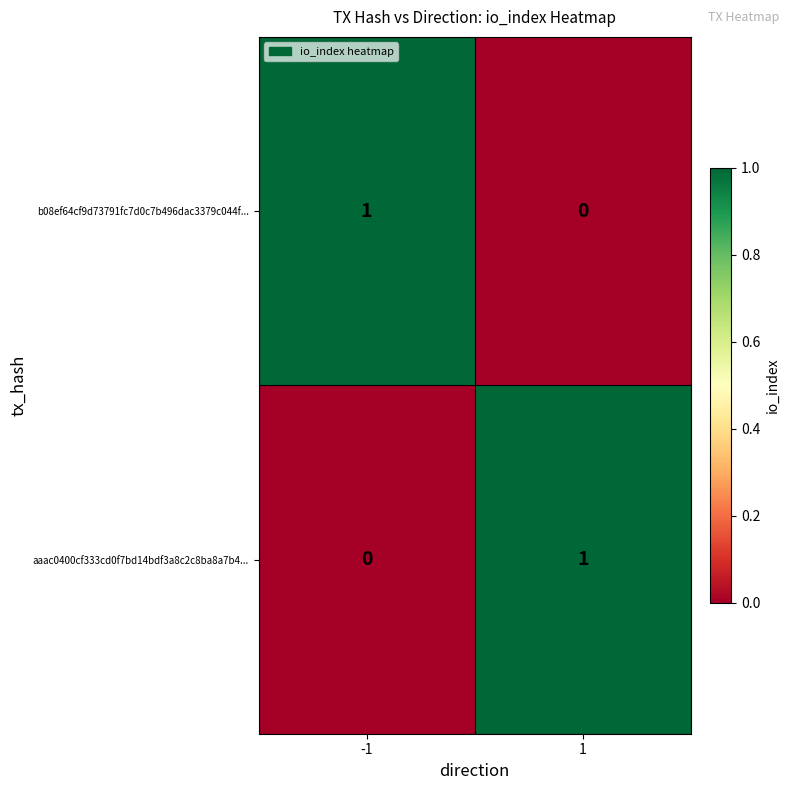

List the labels in order of b08ef64cf9d73791fc7d0c7b496dac3379c044f... value, largest first.

-1, 1